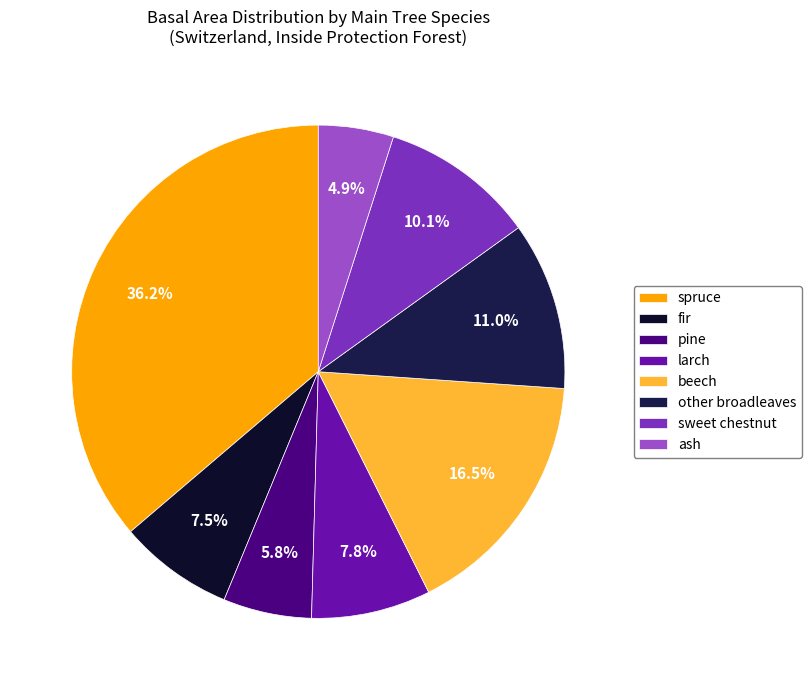

Between sweet chestnut and beech, which is larger?

beech